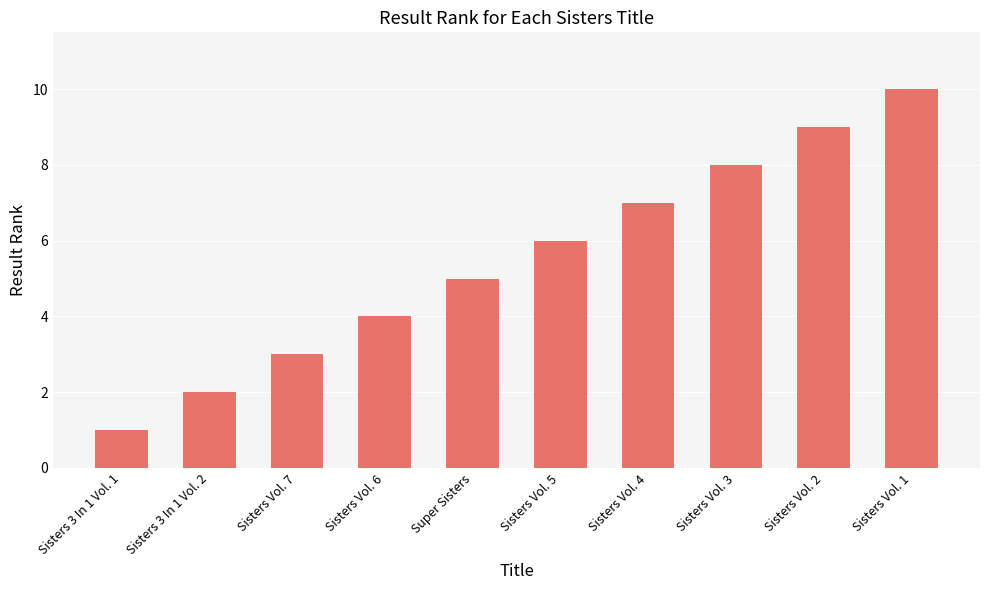

How many bars are there in total?

10